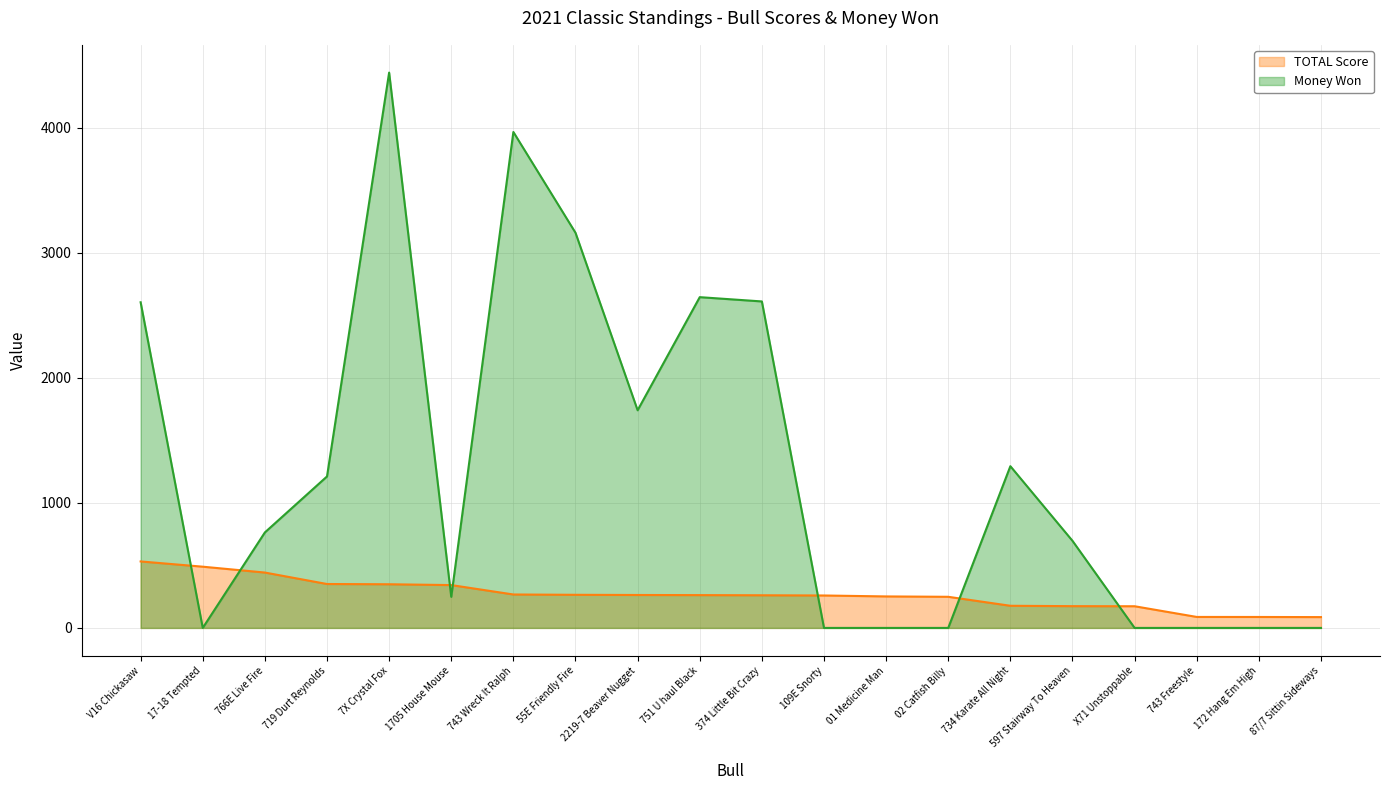

Is it true that Money Won equals -2005.5 at 02 Catfish Billy?

False